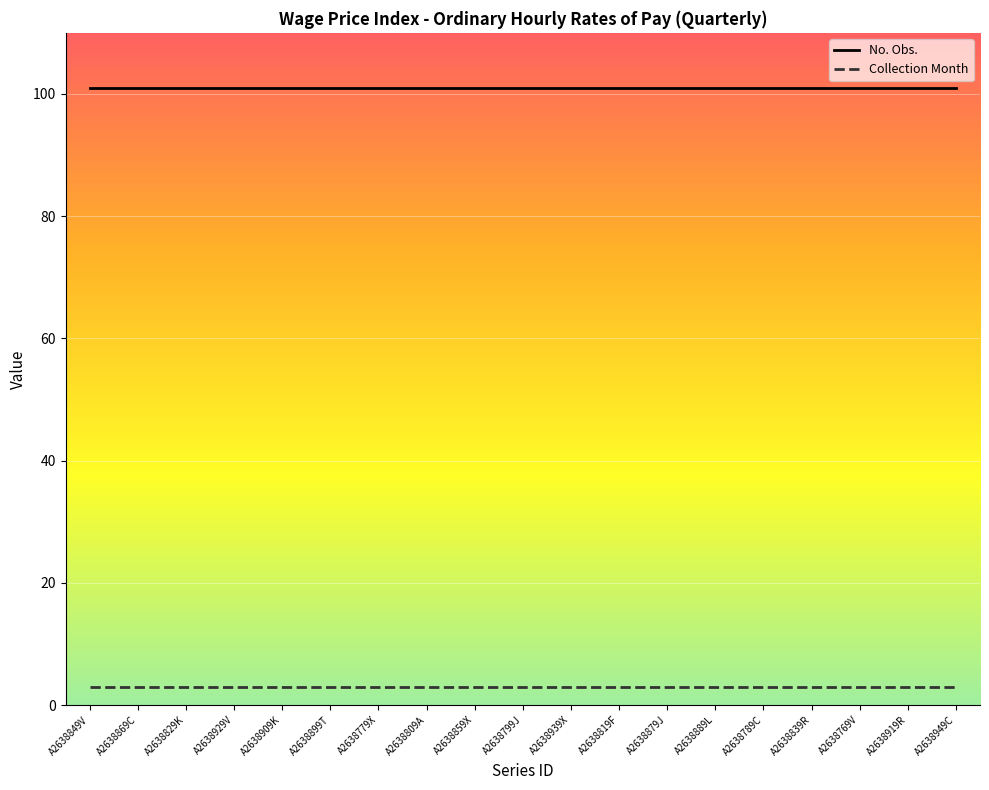

What is the maximum value for Collection Month?

3